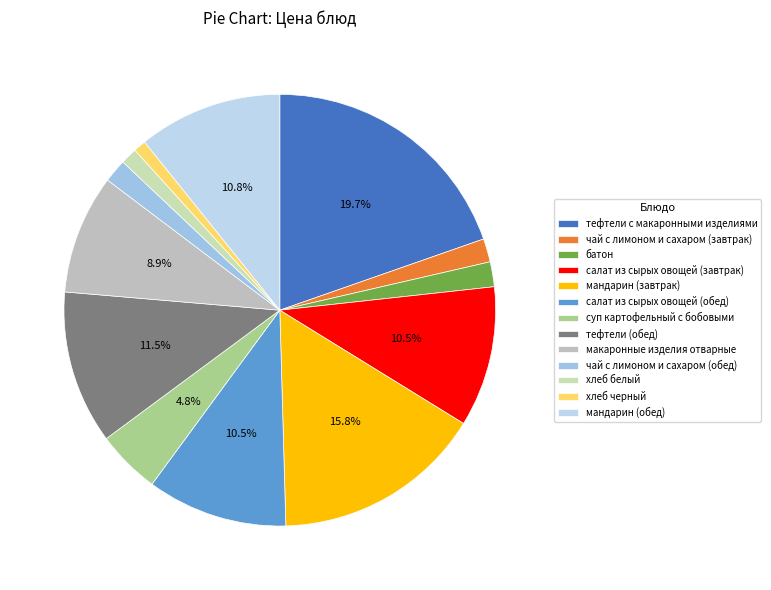

Do чай с лимоном и сахаром (завтрак) and мандарин (обед) together represent more than half of the pie?

No